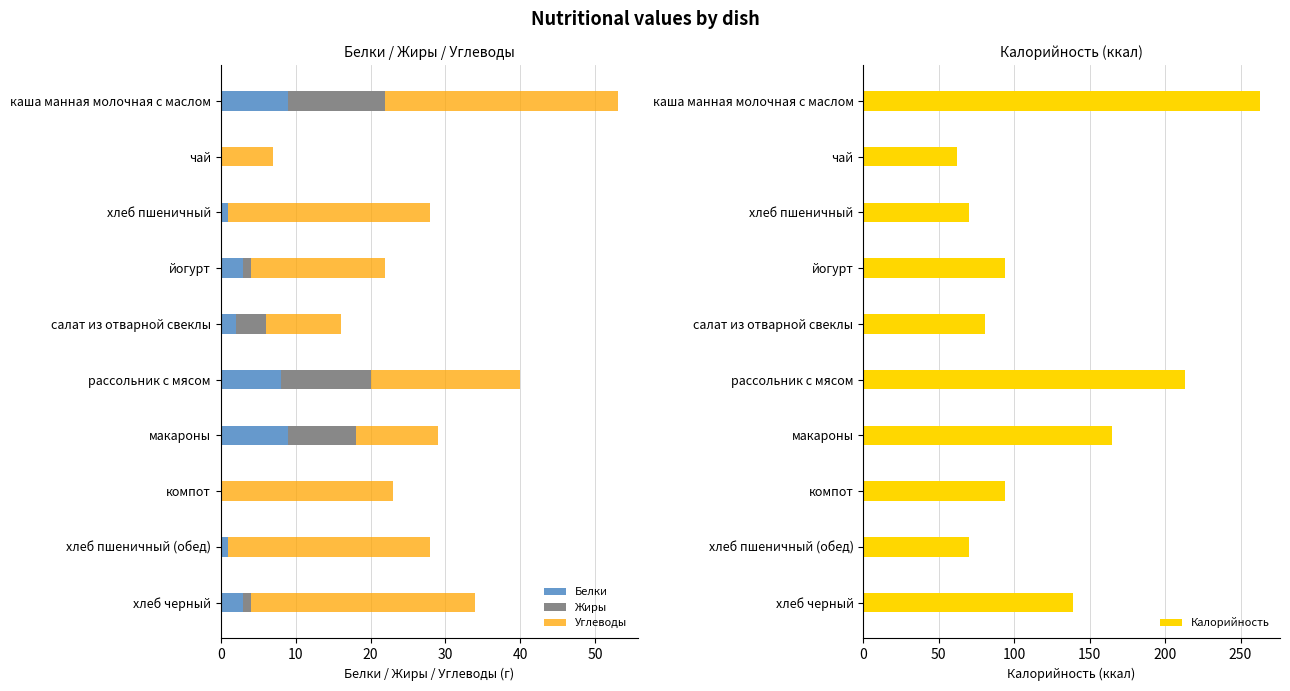

Rank the series by their maximum value, from lowest to highest.

Белки, Жиры, Углеводы, Калорийность